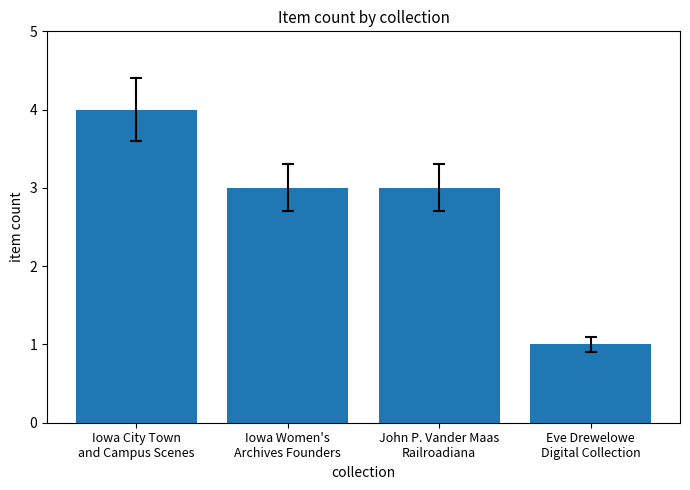

At which category does the chart reach its peak across all series?

Iowa City Town
and Campus Scenes